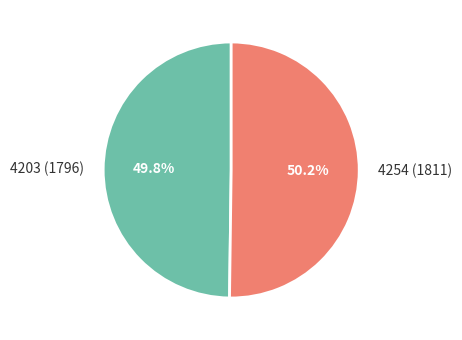

What is the ratio of the value at 4203 (1796) to the value at 4254 (1811)?

1.0